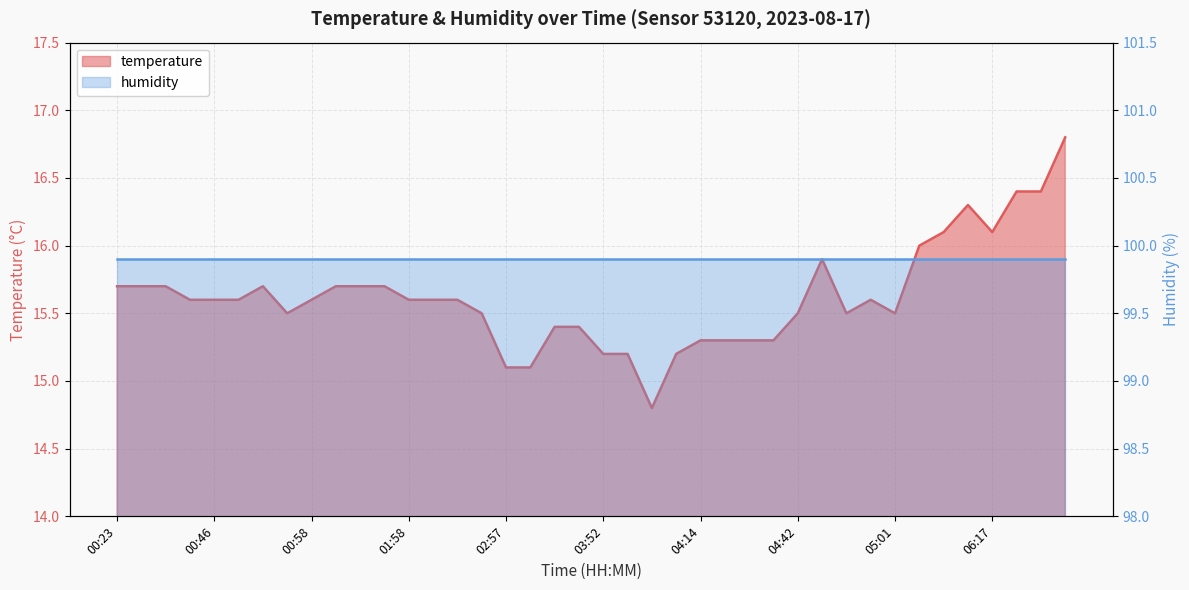

Reading left to right, what are all the values shown in this chart?

15.7	15.7	15.7	15.6	15.6	15.6	15.7	15.5	15.6	15.7	15.7	15.7	15.6	15.6	15.6	15.5	15.1	15.1	15.4	15.4	15.2	15.2	14.8	15.2	15.3	15.3	15.3	15.3	15.5	15.9	15.5	15.6	15.5	16.0	16.1	16.3	16.1	16.4	16.4	16.8